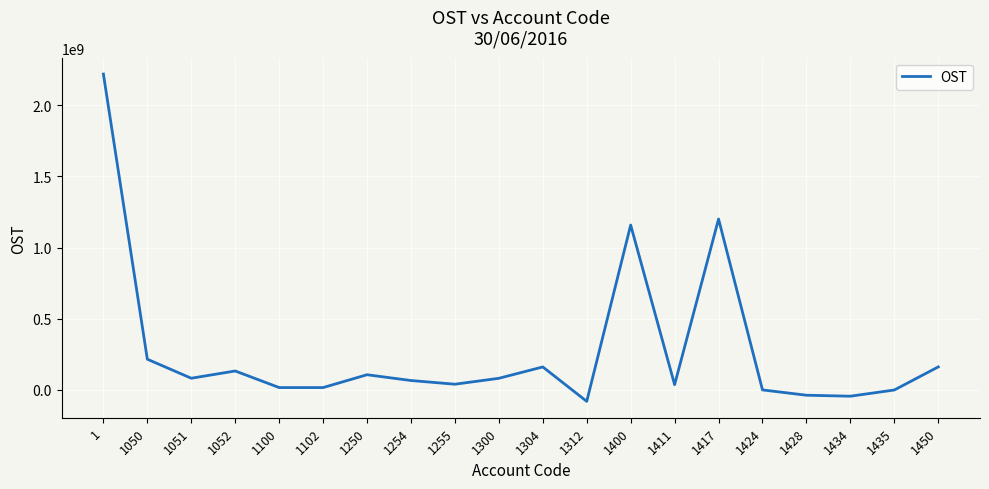

At which category does the chart reach its minimum across all series?

1312